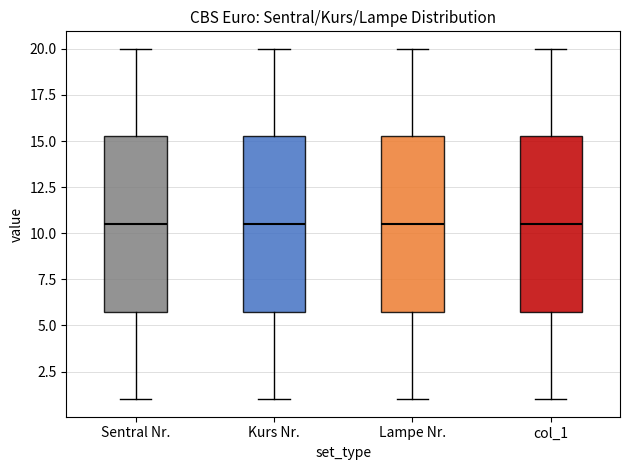

Where does the lower whisker of the box for Sentral Nr. end on the y-axis? The values are not printed on the chart, so give them approximately, as read against the axis.

1.0